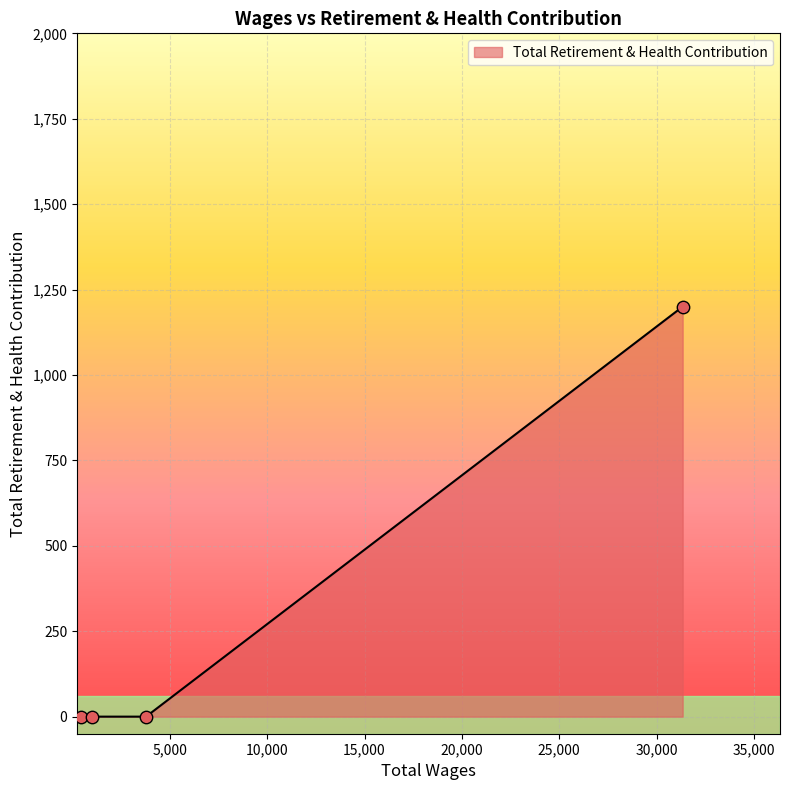

What is the sum of all values?

1200